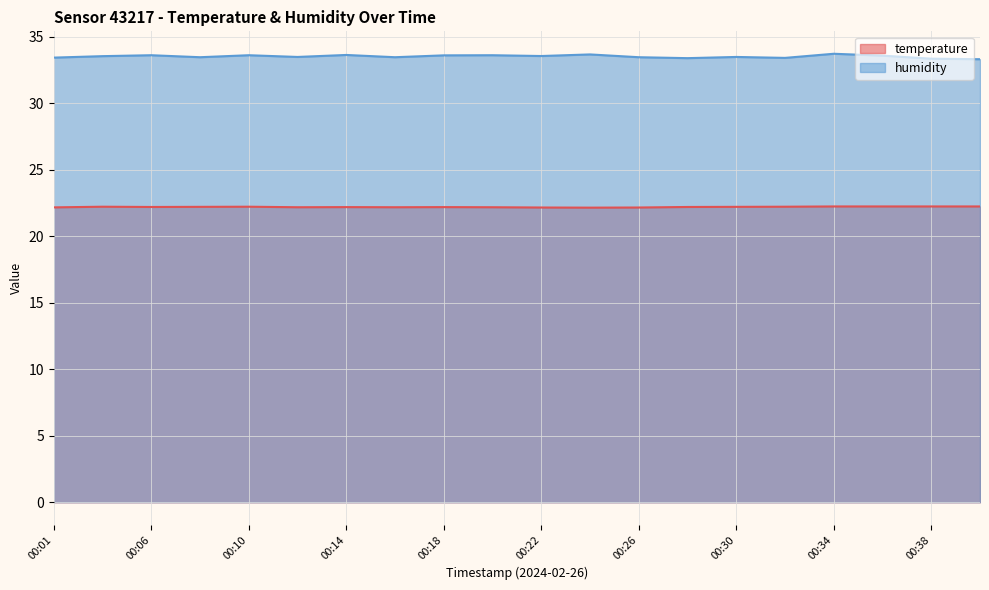

Which has a higher value, 00:18 or 00:06?

00:06